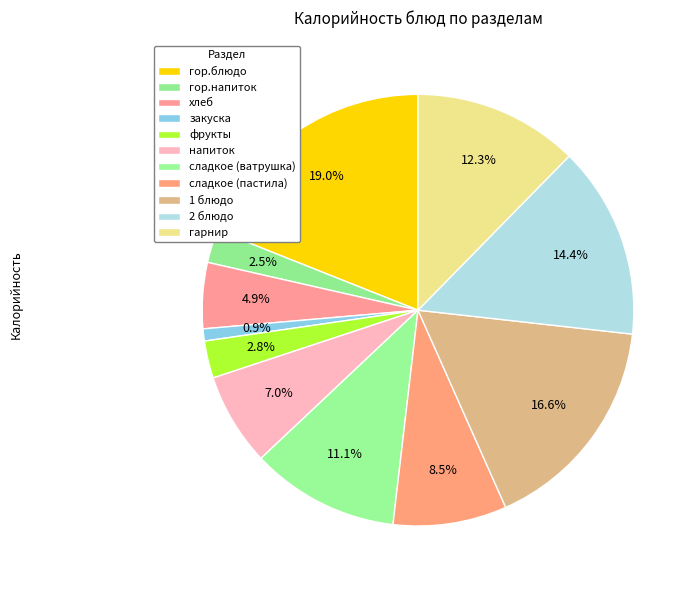

Is there any slice that represents more than half of the pie?

No